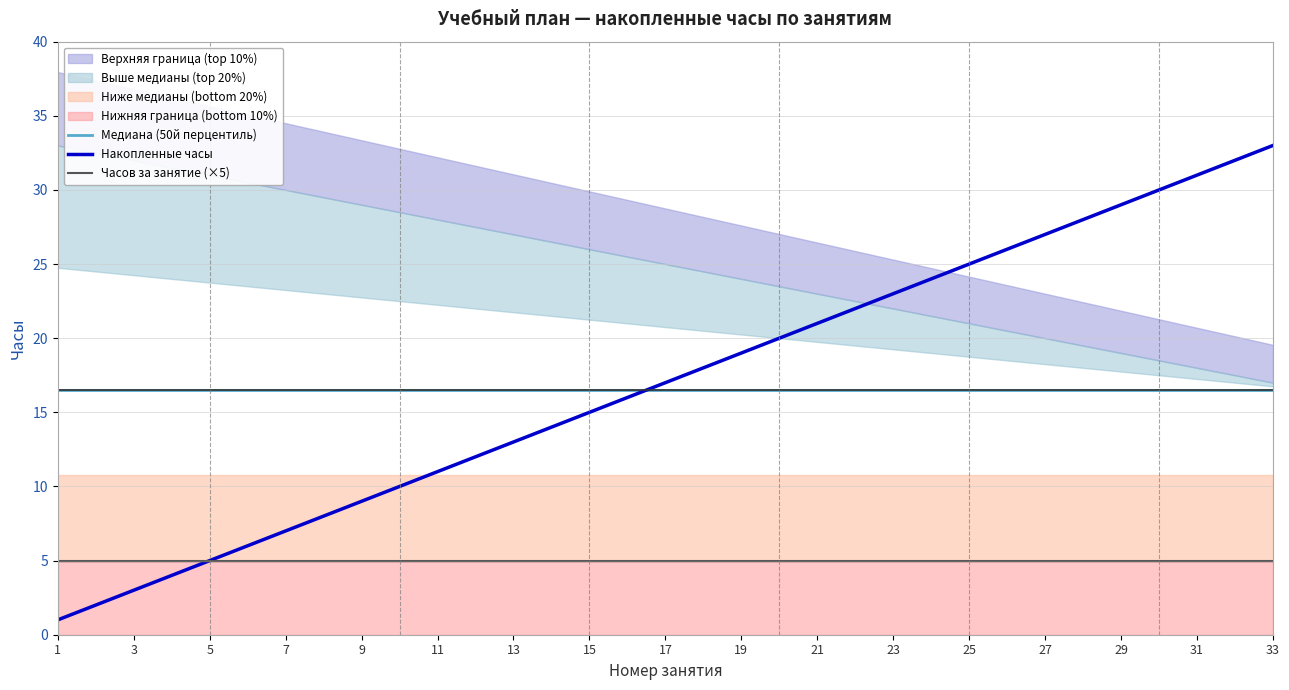

Is it true that Часов за занятие (×5) equals 5.0 at 13?

True